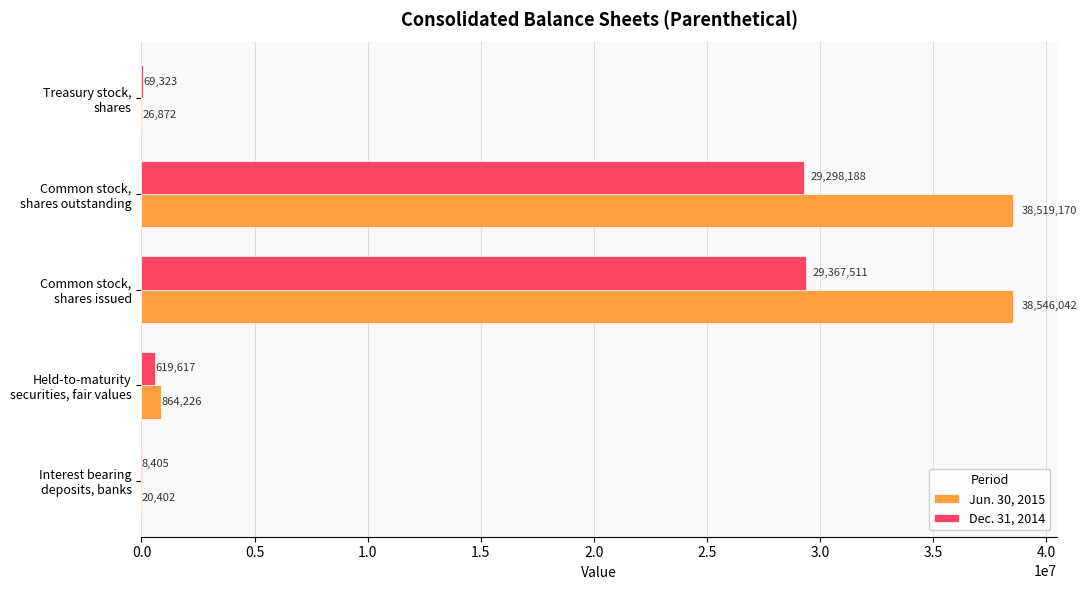

What is the maximum value for Jun. 30, 2015?

38546042